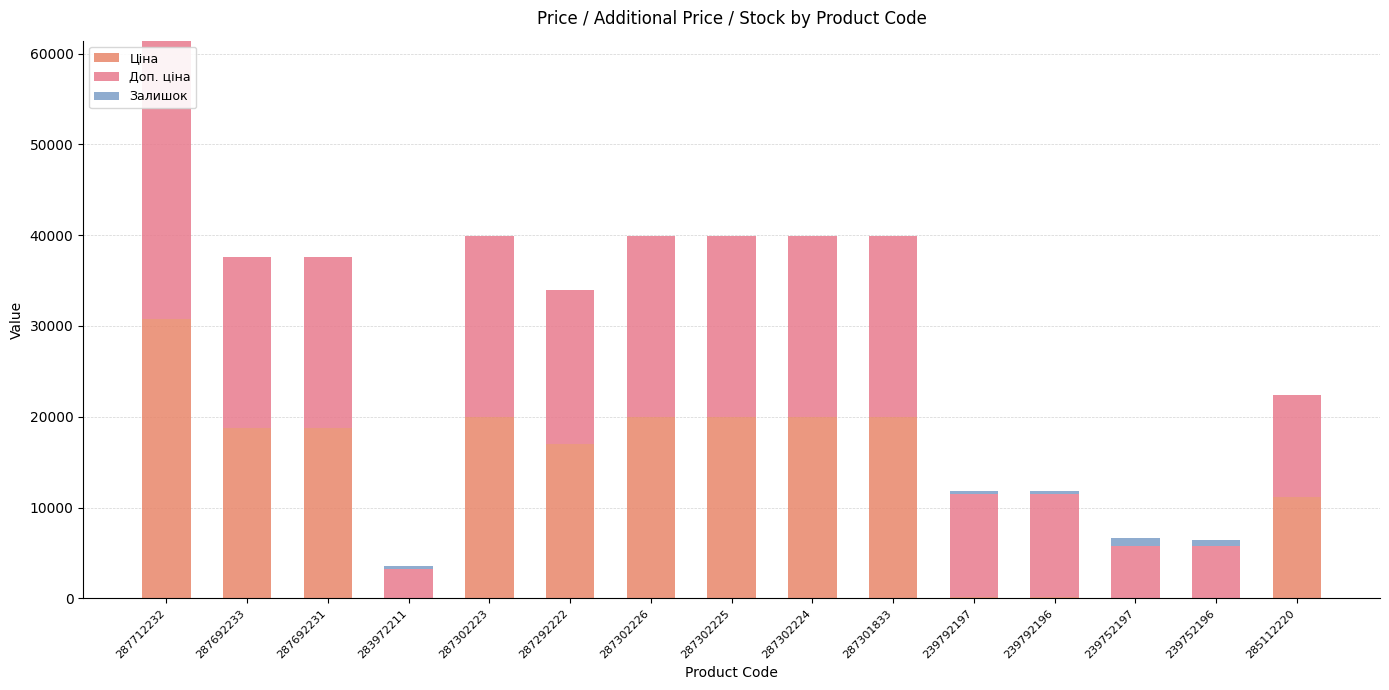

Which category has the highest value in the Ціна series?

287712232